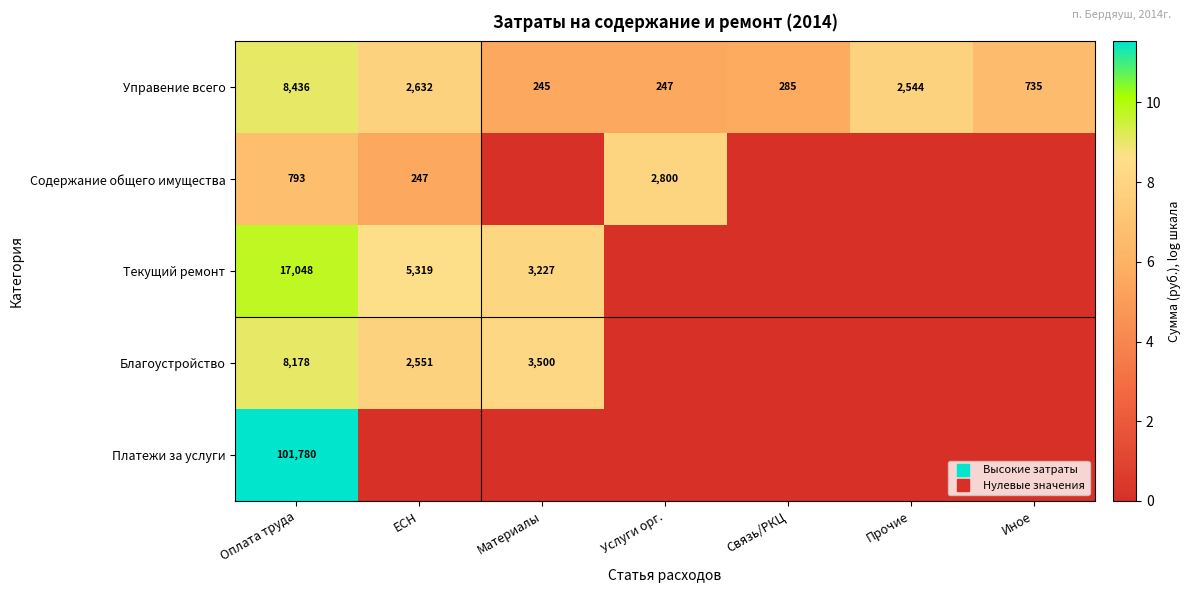

At which label does Управение всего first exceed 6?

Оплата труда